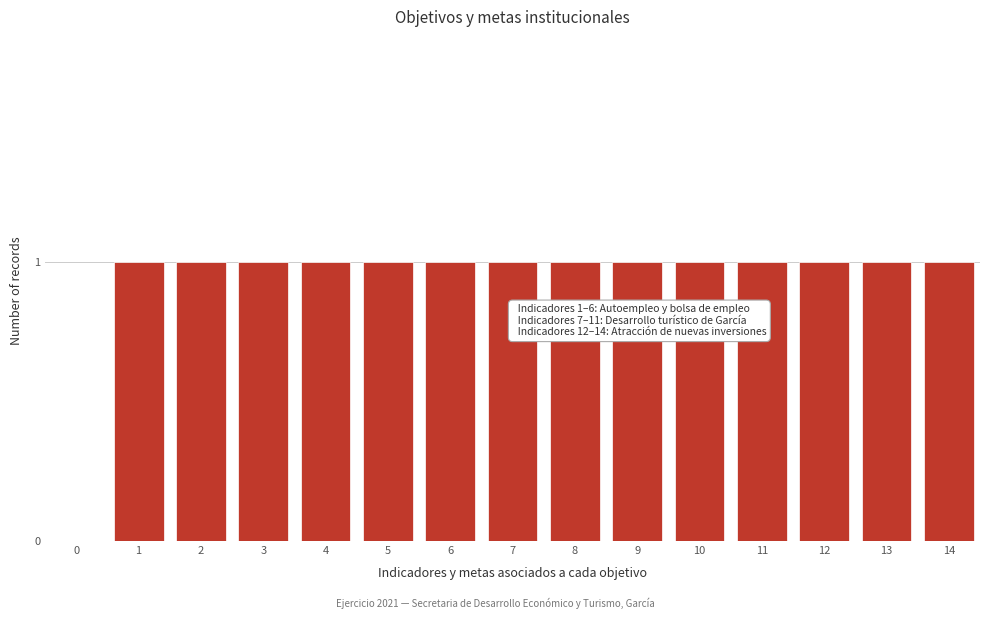

Reading left to right, list all the values displayed in this chart.

0=0	1=1	2=1	3=1	4=1	5=1	6=1	7=1	8=1	9=1	10=1	11=1	12=1	13=1	14=1